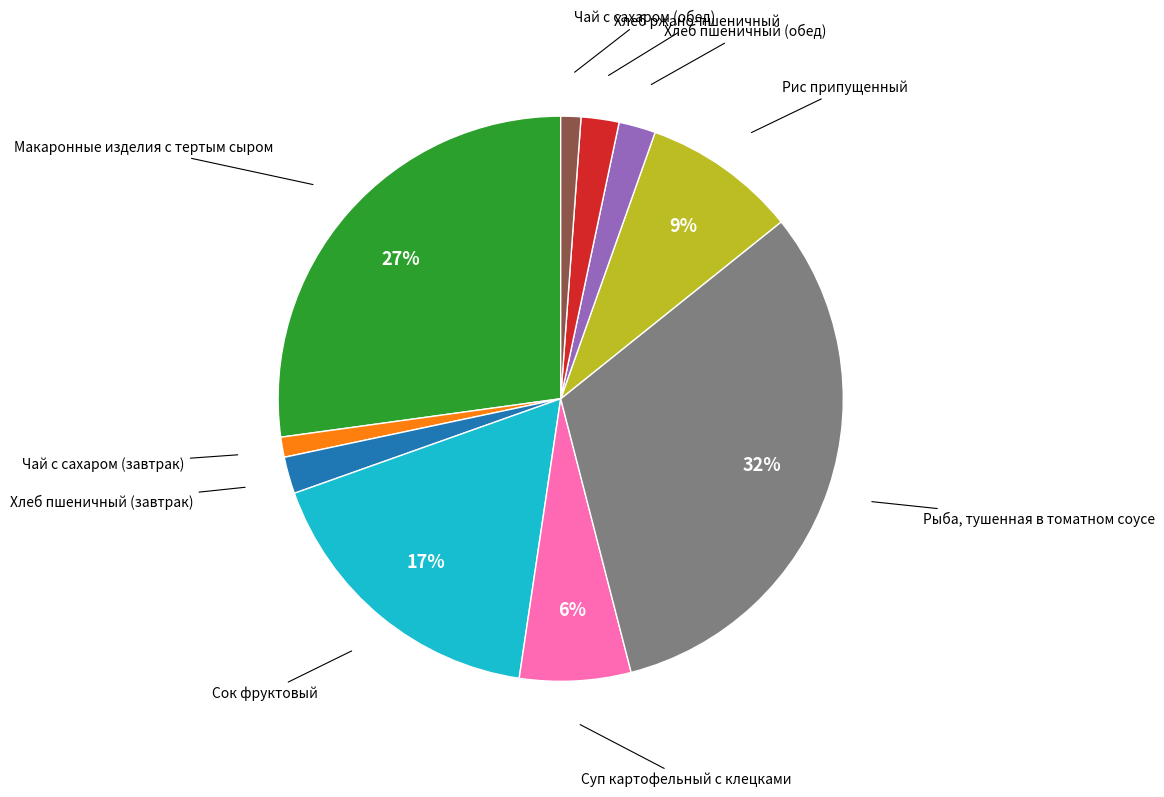

Which has a higher value, Сок фруктовый or Рыба, тушенная в томатном соусе?

Рыба, тушенная в томатном соусе